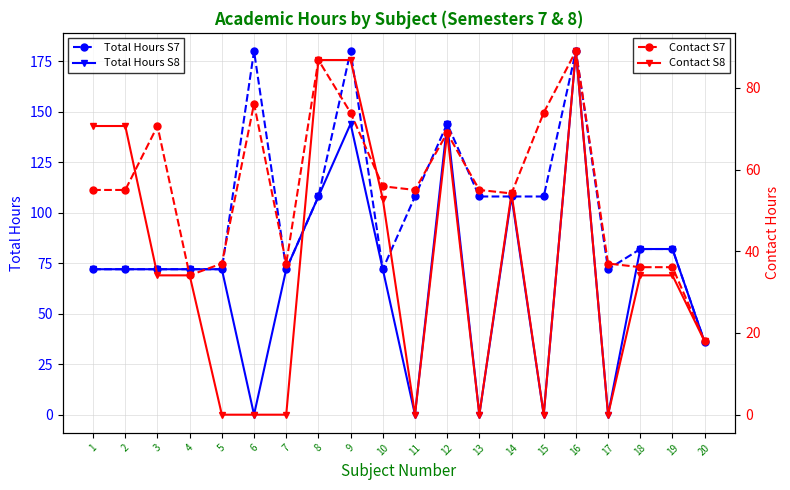

At which label does Total Hours S8 first exceed 72?

8